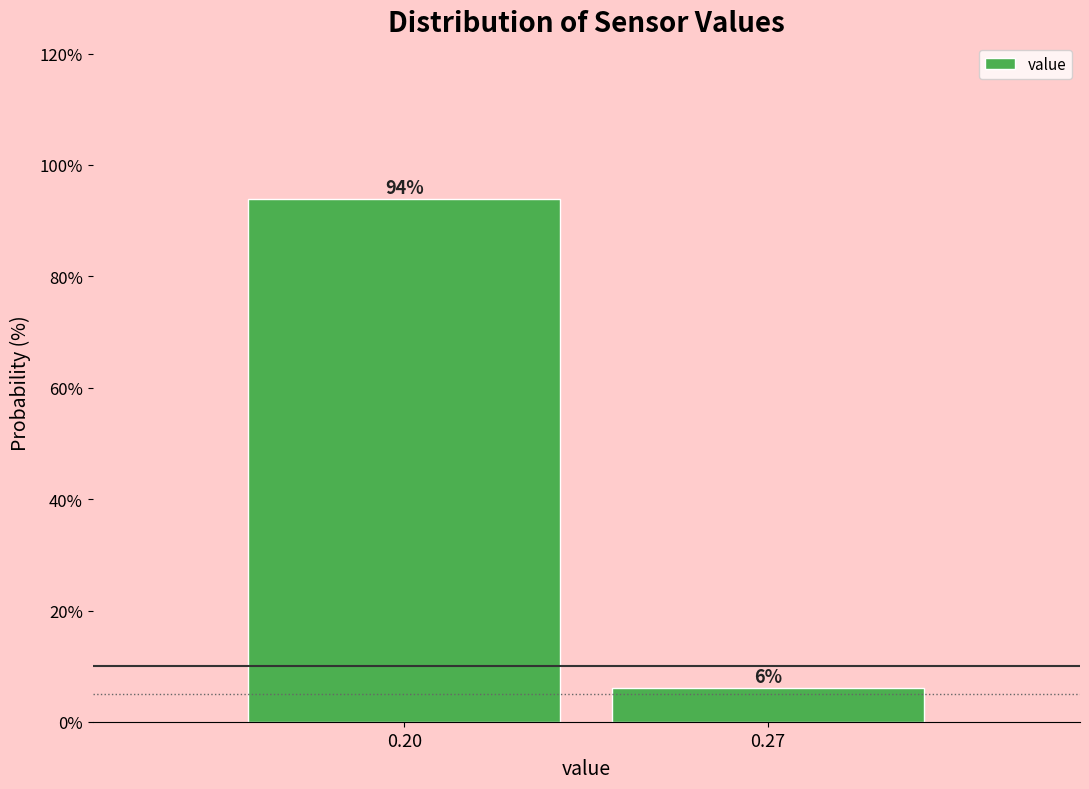

Where does the data first go above 93?

0.20